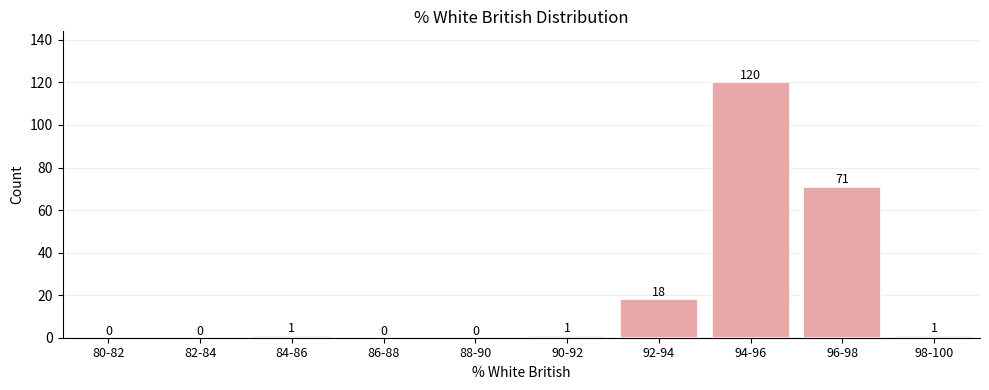

Reading left to right, list all the values displayed in this chart.

80-82=0	82-84=0	84-86=1	86-88=0	88-90=0	90-92=1	92-94=18	94-96=120	96-98=71	98-100=1